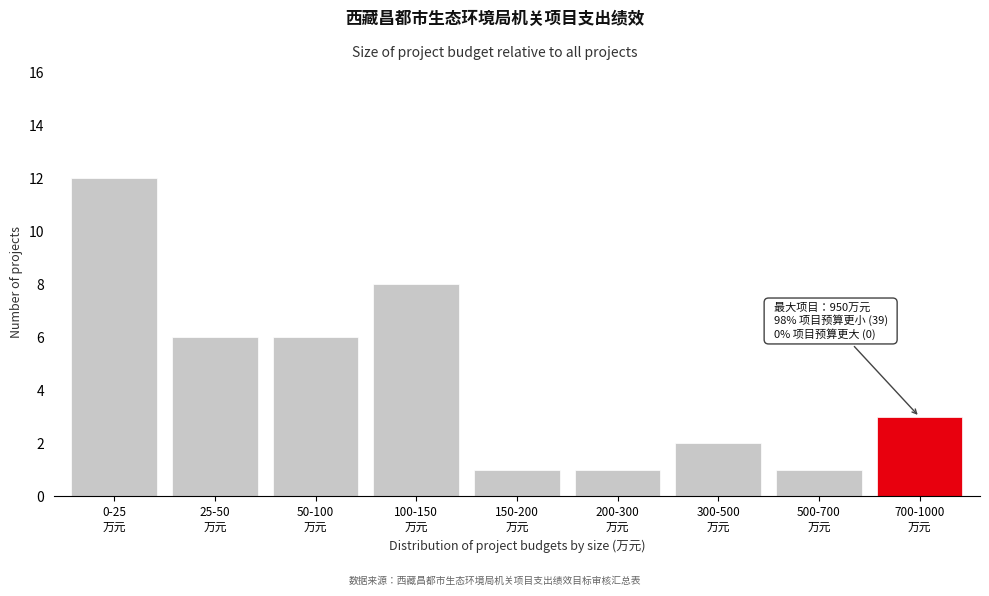

Reading left to right, list all the values displayed in this chart.

12	6	6	8	1	1	2	1	3